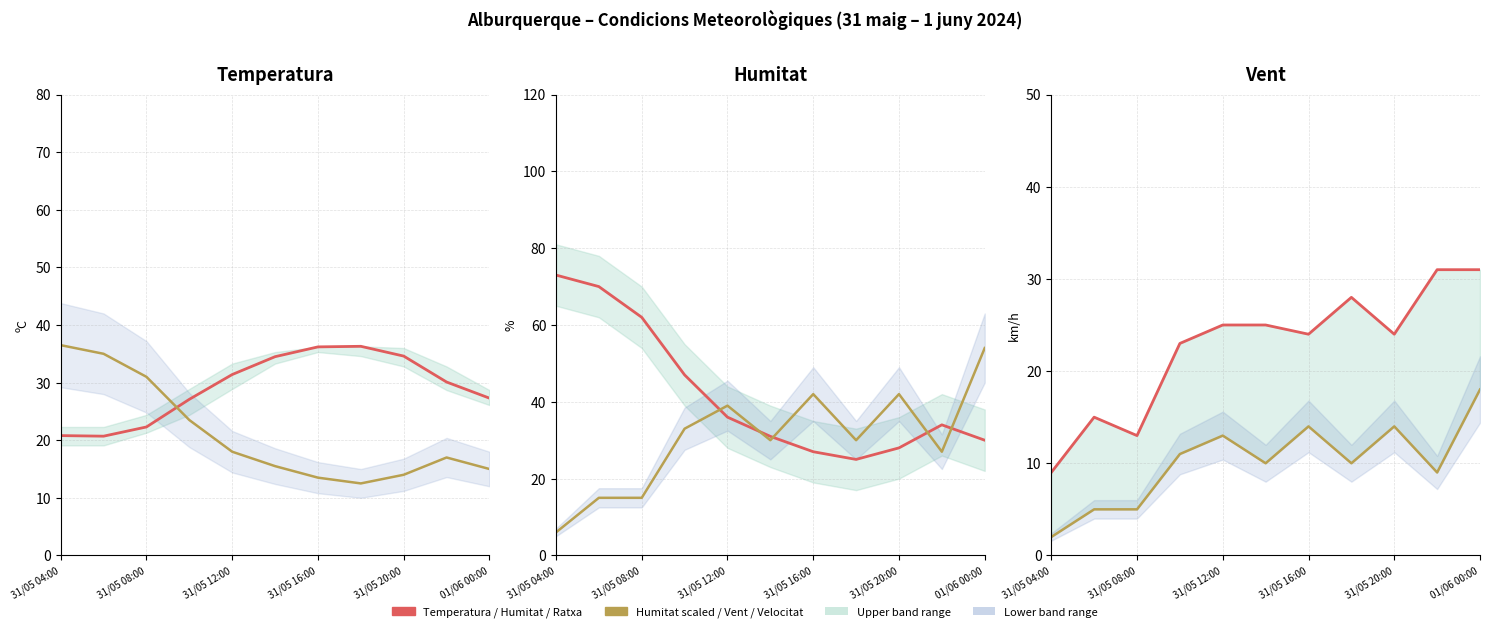

What is the smallest value displayed?

2.0